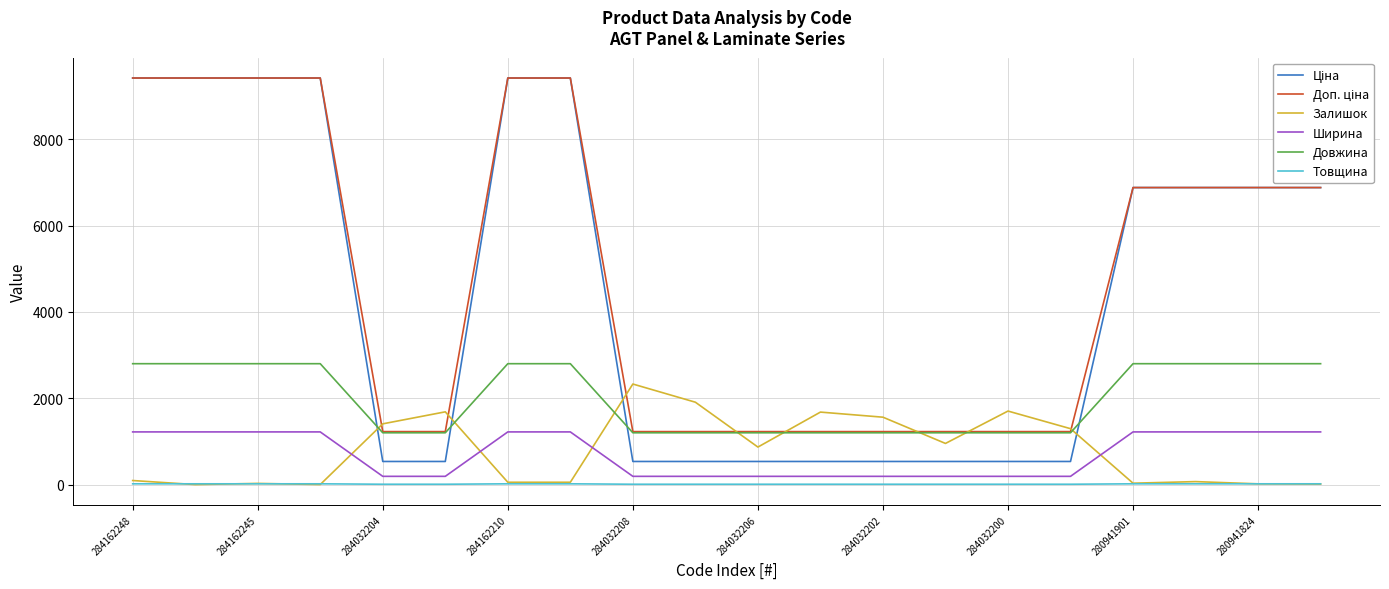

What is the greatest value displayed?

9416.9